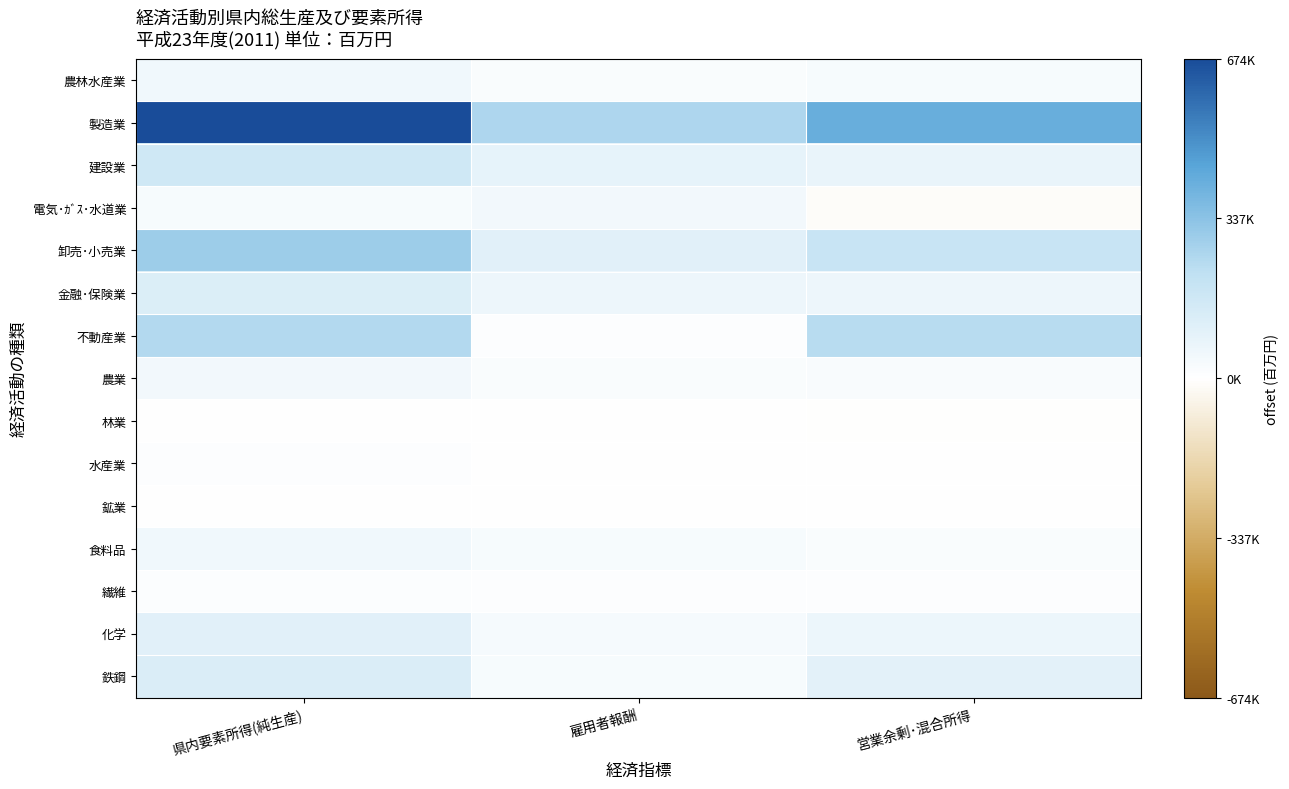

Between 県内要素所得(純生産) and 営業余剰･混合所得, which is larger?

県内要素所得(純生産)